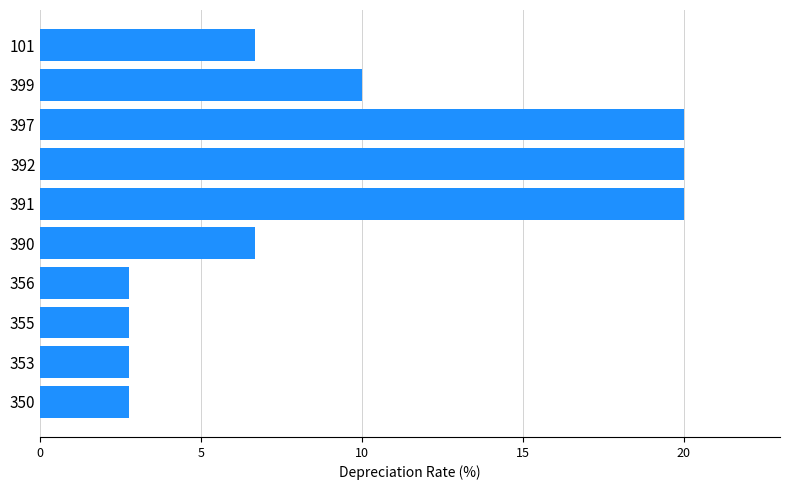

What is the sum of all values?

94.3